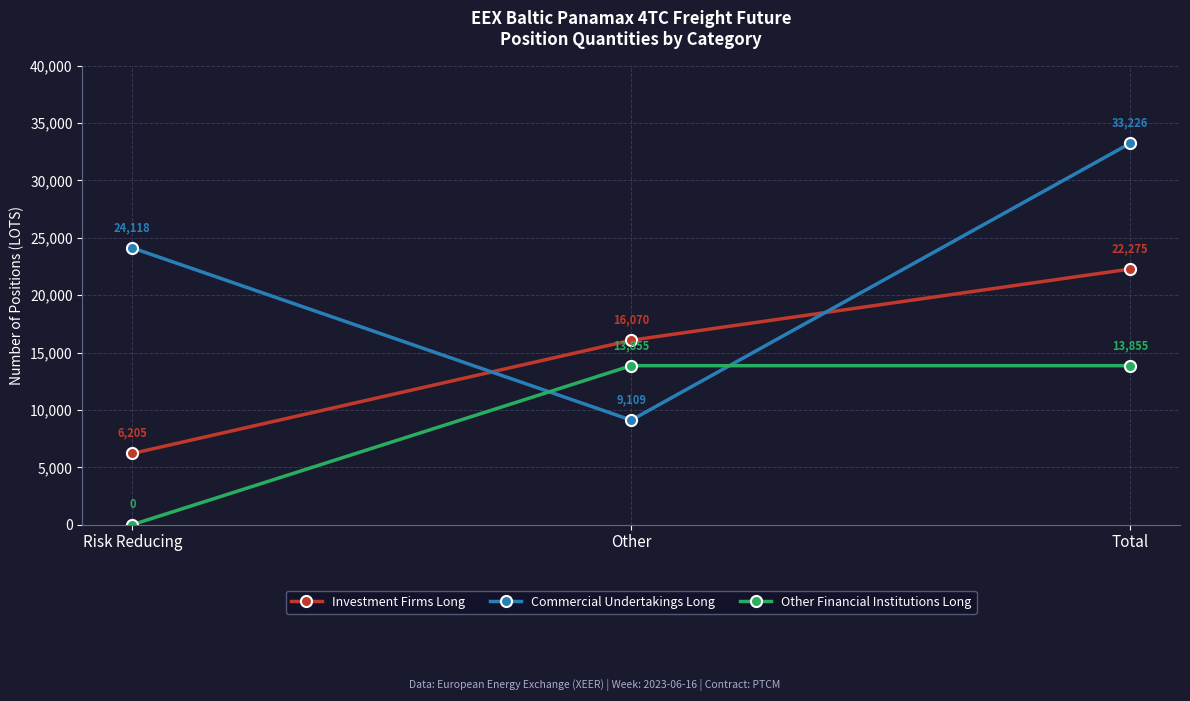

What is the average value of the Investment Firms Long series?

14850.0